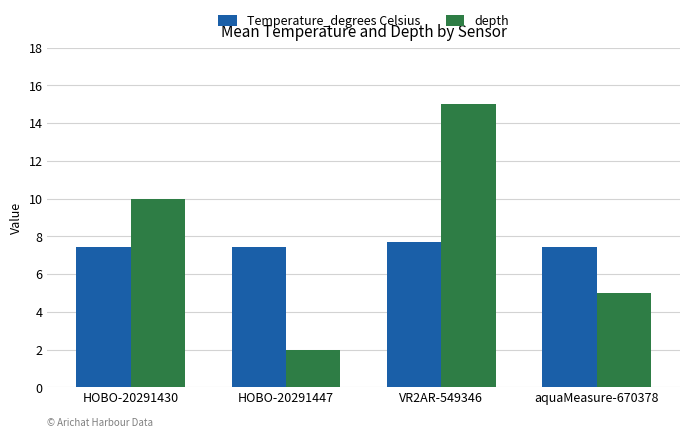

Which series changed the most between HOBO-20291447 and aquaMeasure-670378?

depth